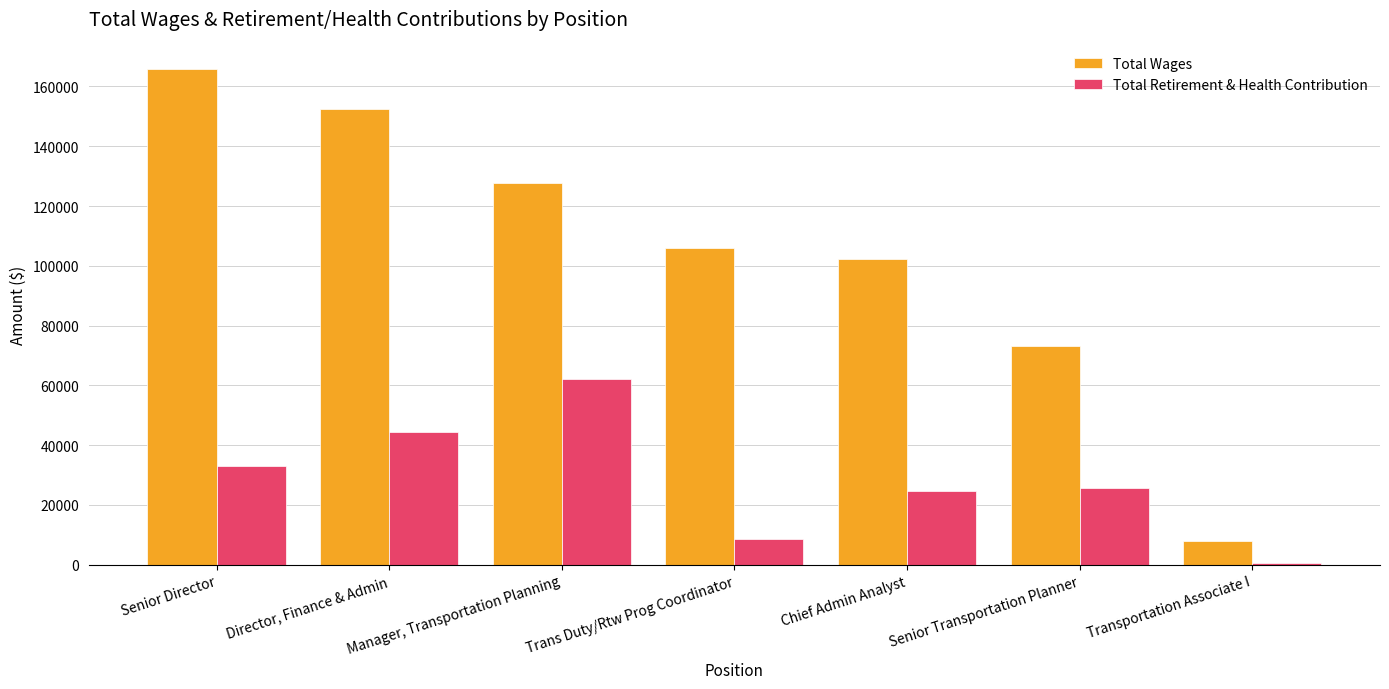

Is the value of Total Retirement & Health Contribution at Transportation Associate I greater than the value of Total Wages at Director, Finance & Admin?

No